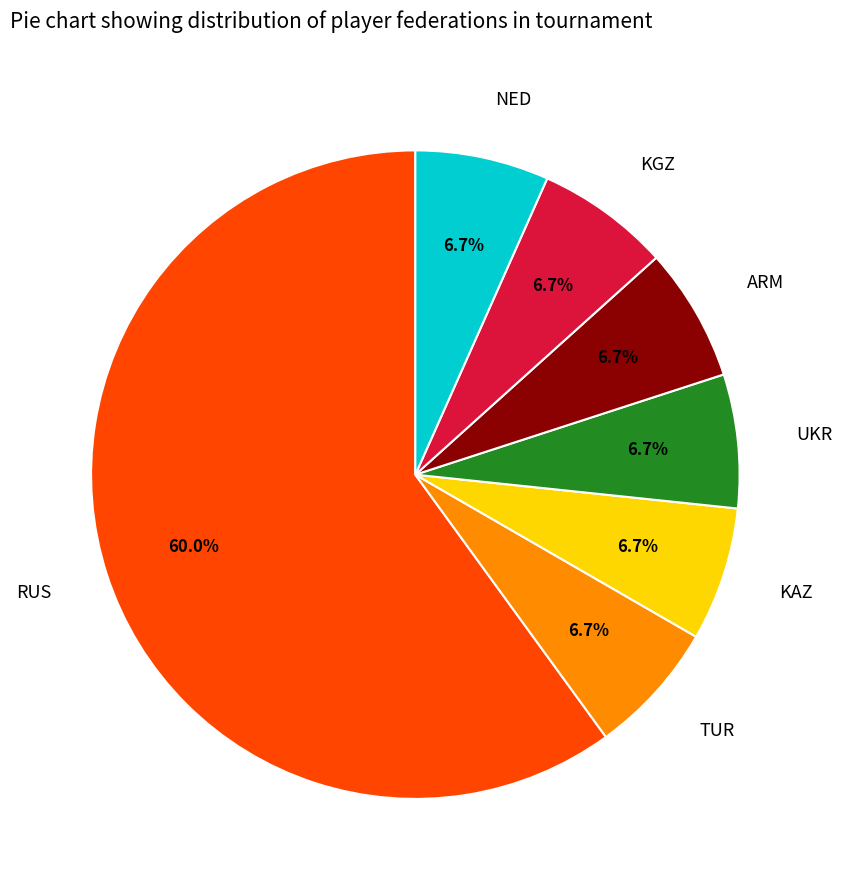

Is there a majority slice in this chart?

Yes